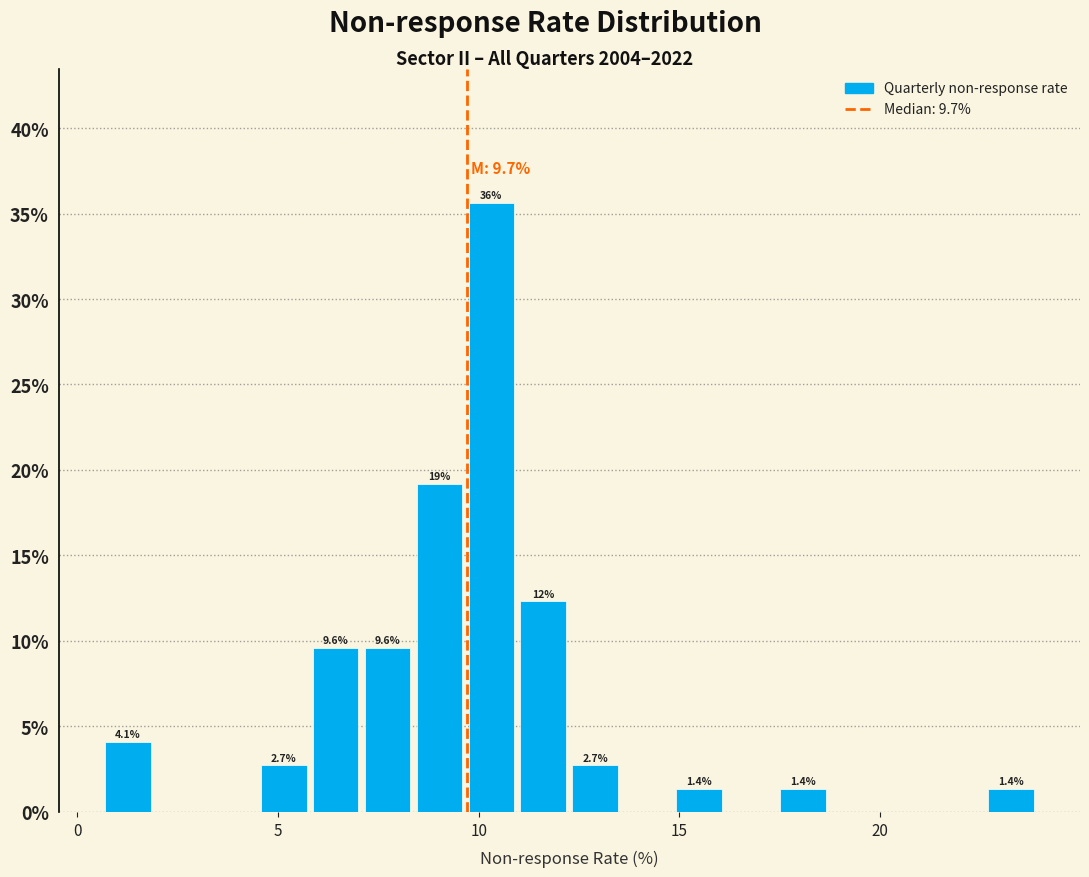

Read against the x-axis, roughly where is the centre of the tallest bar?

10.5